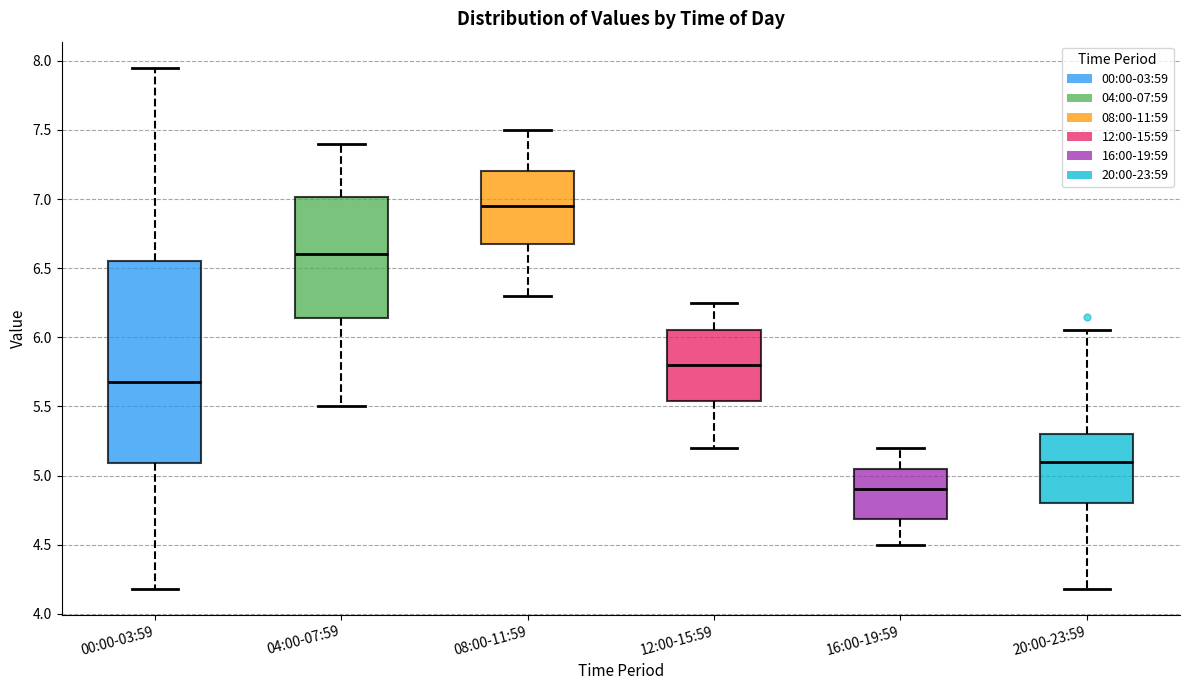

Reading left to right, read every box against the y-axis: the position of its median line, the range the box covers, and the ends of its whiskers. The values are not printed on the chart, so give them approximately, as read against the axis.

00:00-03:59: median 5.70, box 5.10 to 6.55, whiskers 4.20 to 7.95
04:00-07:59: median 6.60, box 6.15 to 7.00, whiskers 5.50 to 7.40
08:00-11:59: median 6.95, box 6.70 to 7.20, whiskers 6.30 to 7.50
12:00-15:59: median 5.80, box 5.55 to 6.05, whiskers 5.20 to 6.25
16:00-19:59: median 4.90, box 4.70 to 5.05, whiskers 4.50 to 5.20
20:00-23:59: median 5.10, box 4.80 to 5.30, whiskers 4.20 to 6.05